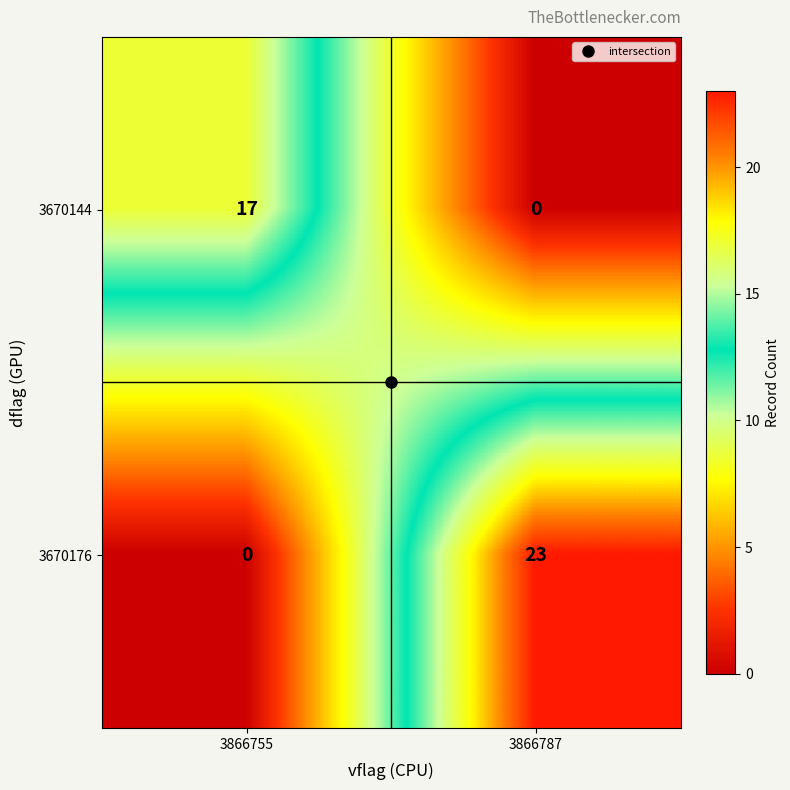

Is the value of 3670144 at 3866755 greater than the value of 3670176 at 3866755?

Yes